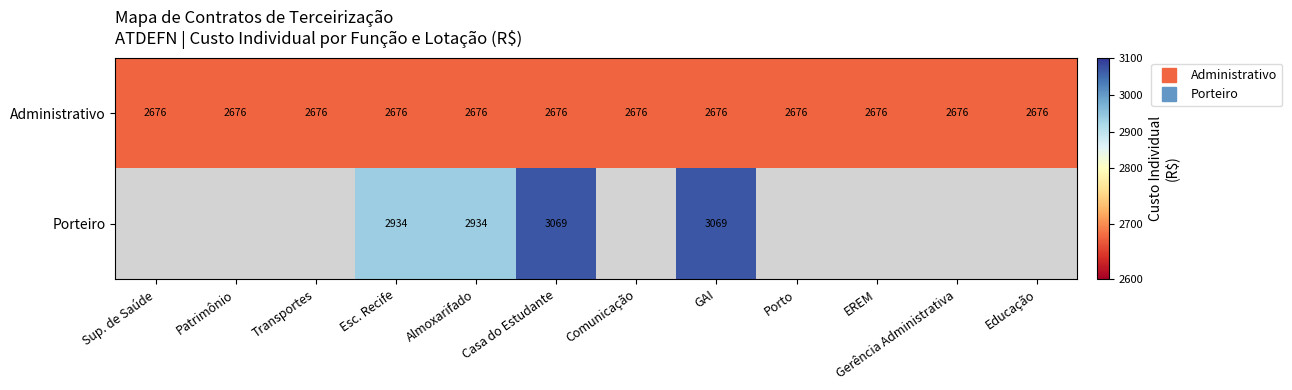

What is the greatest value displayed?

3069.4